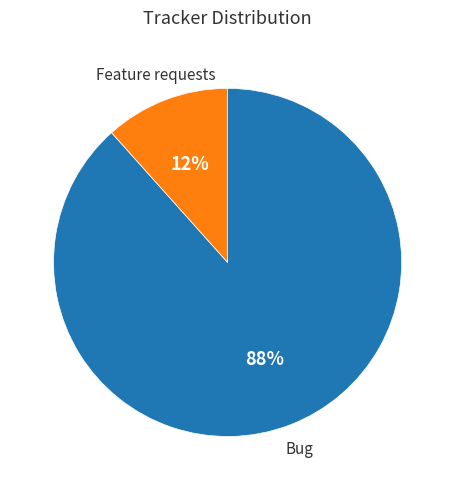

To the nearest percent, what is the average slice percentage?

50%